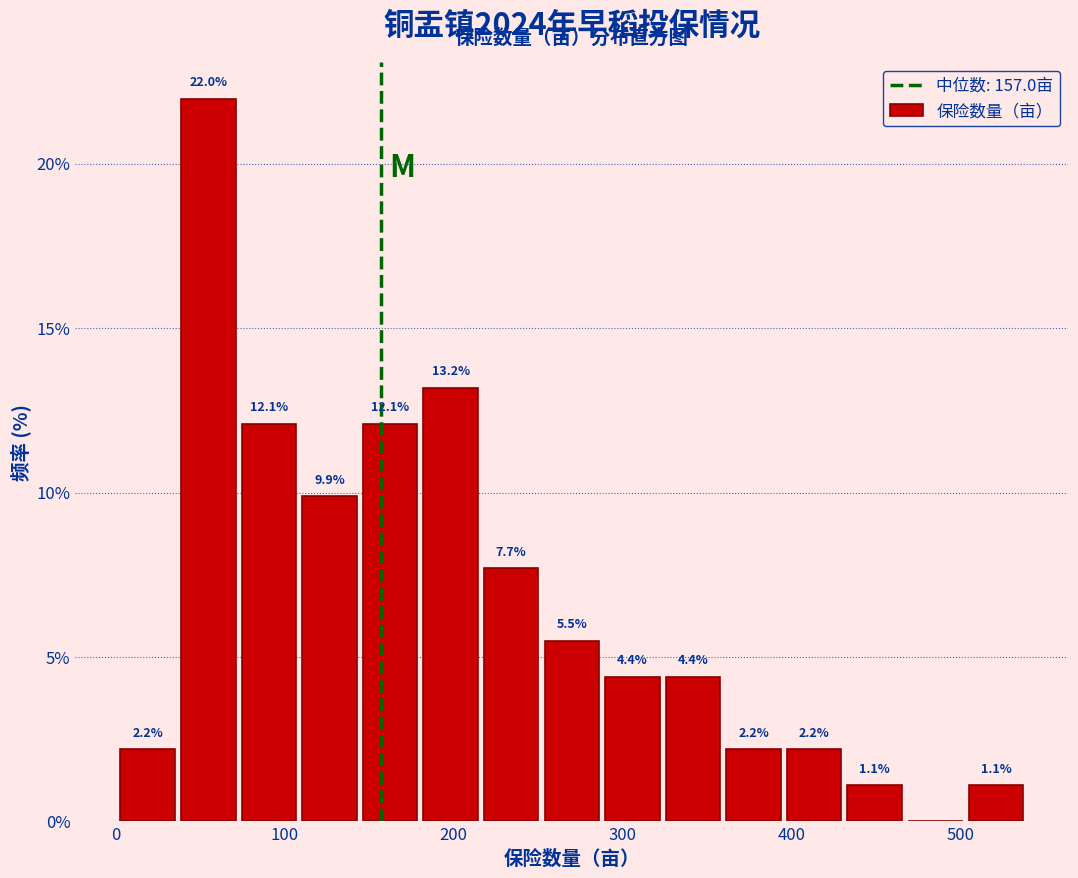

Read against the x-axis, roughly where is the centre of the tallest bar?

50